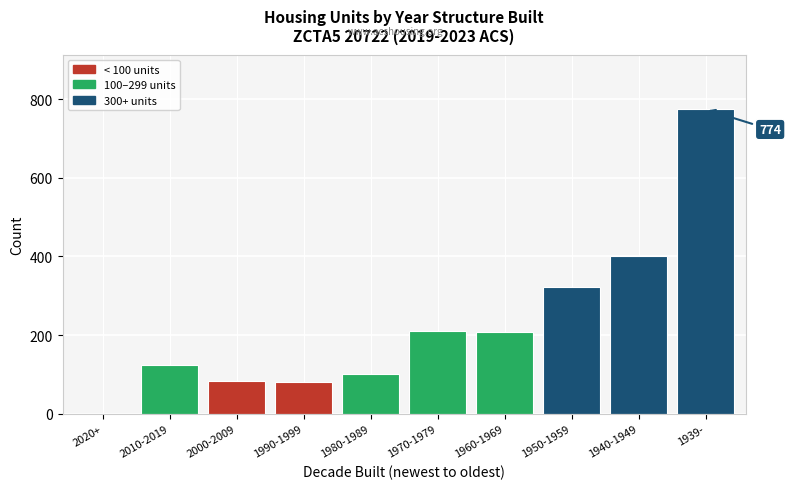

True or false: the data shows 101 at 1980-1989.

True